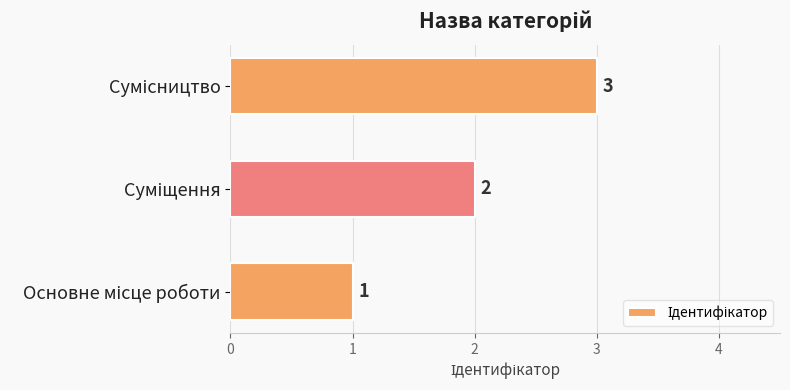

What is the greatest value displayed?

3